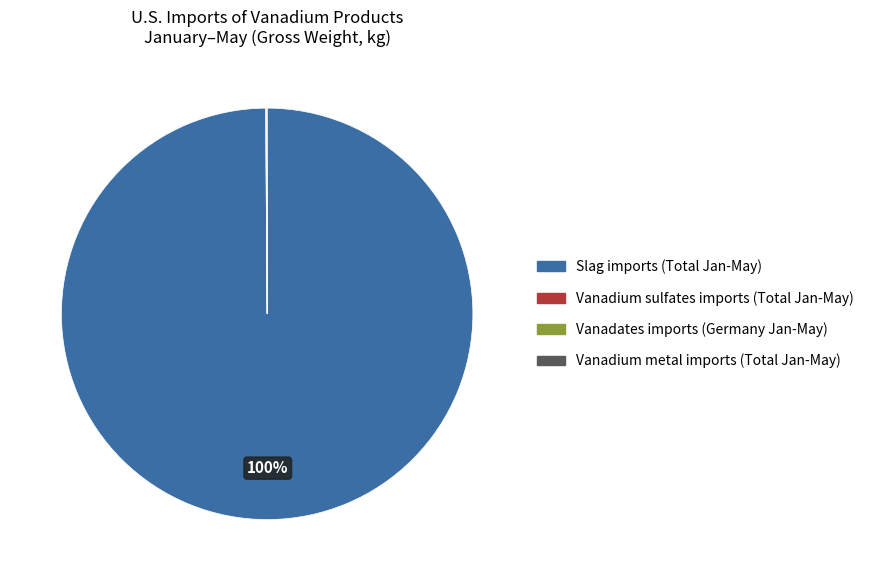

To the nearest percent, what is the difference between the largest and smallest slice percentages?

100%